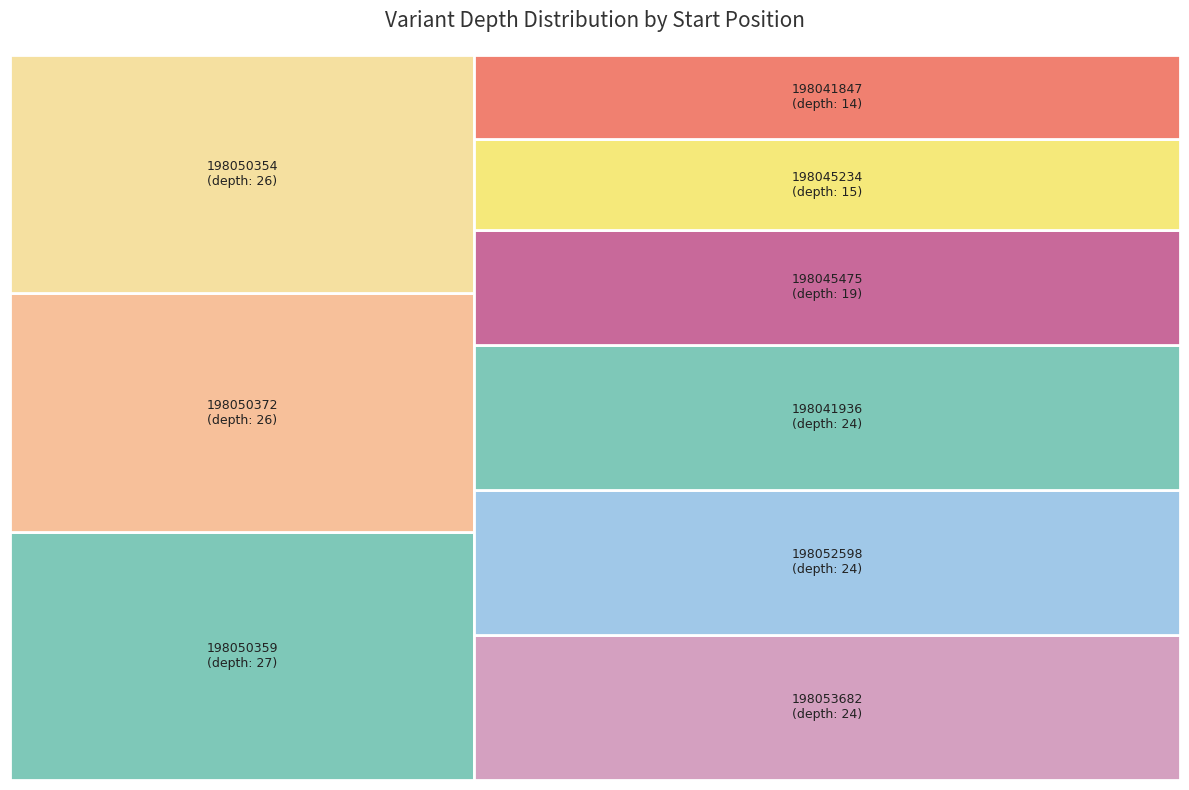

What is the total percentage of 198050354 and 198053682?

25.1%